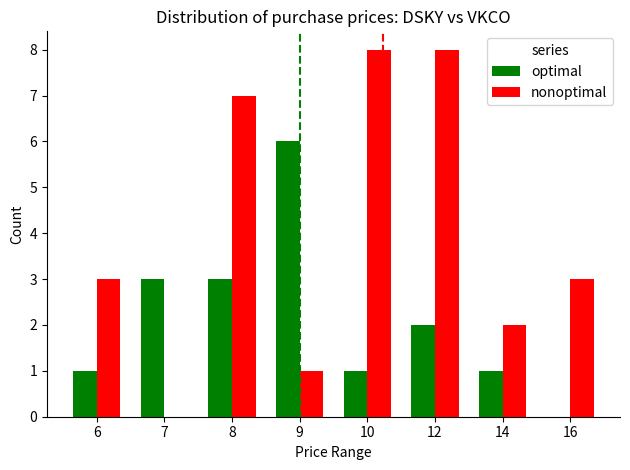

The value of nonoptimal at 7 is 0. True or false?

True